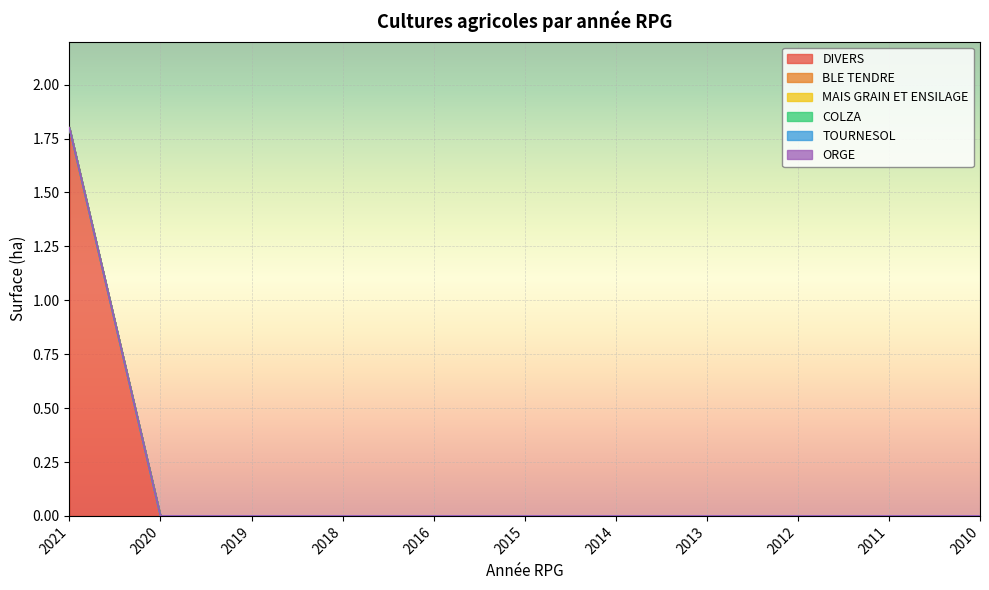

At which label is TOURNESOL closest to 0?

2021